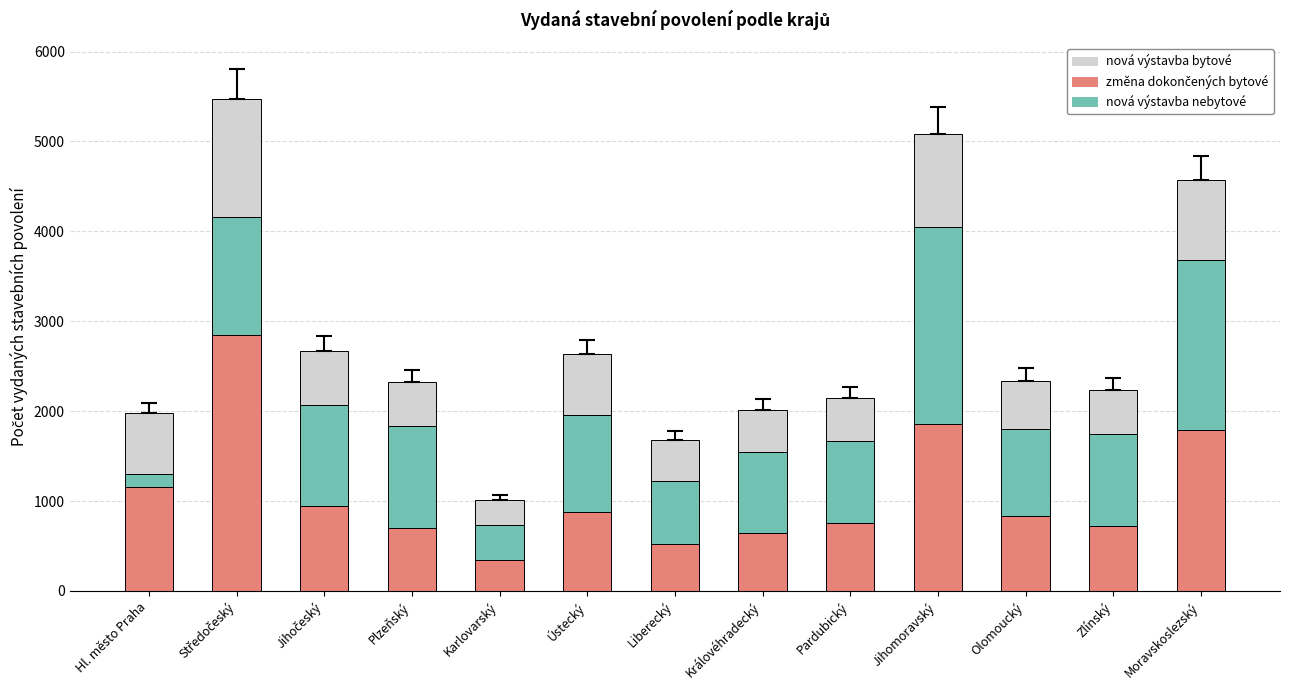

How many data points does each series have?

13